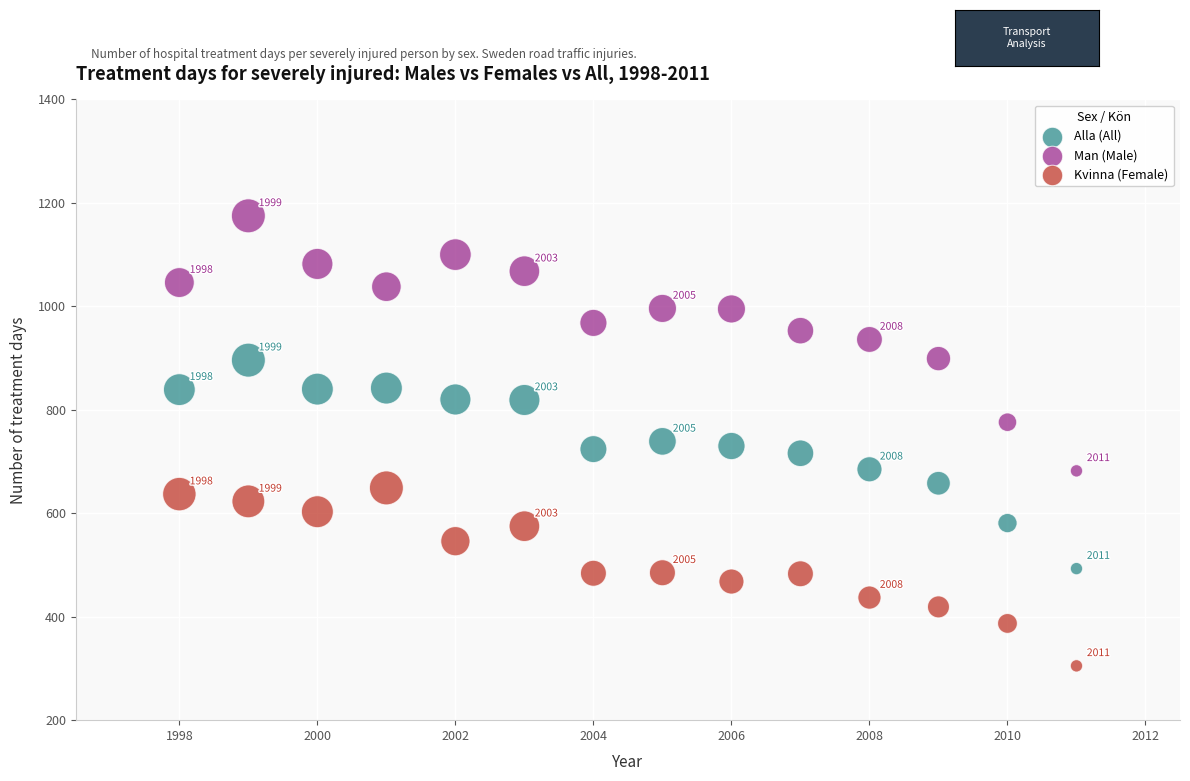

Which series contains the lowest Y value?

Kvinna (Female)